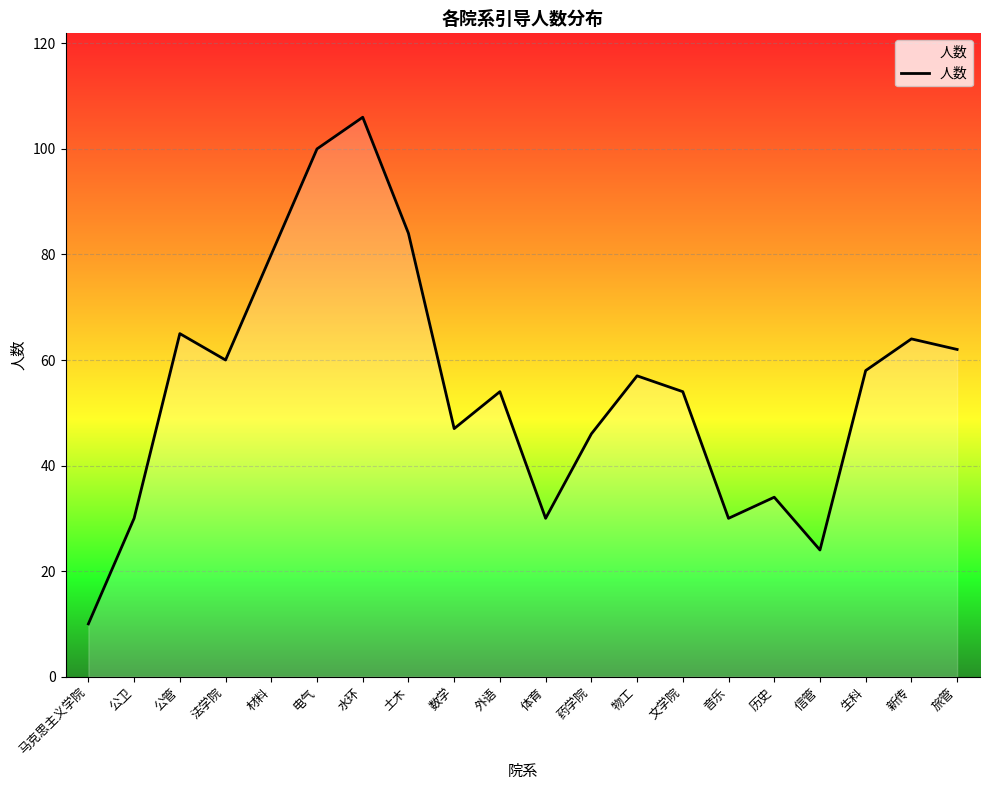

What position from the left is 体育?

11